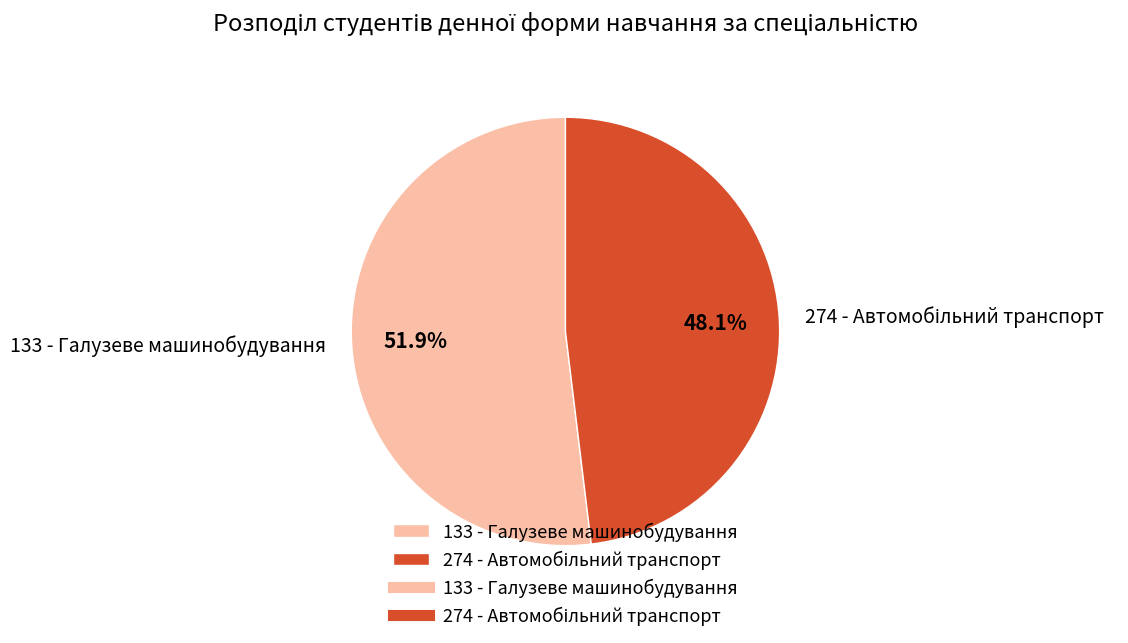

Which slice is the largest?

133 - Галузеве машинобудування